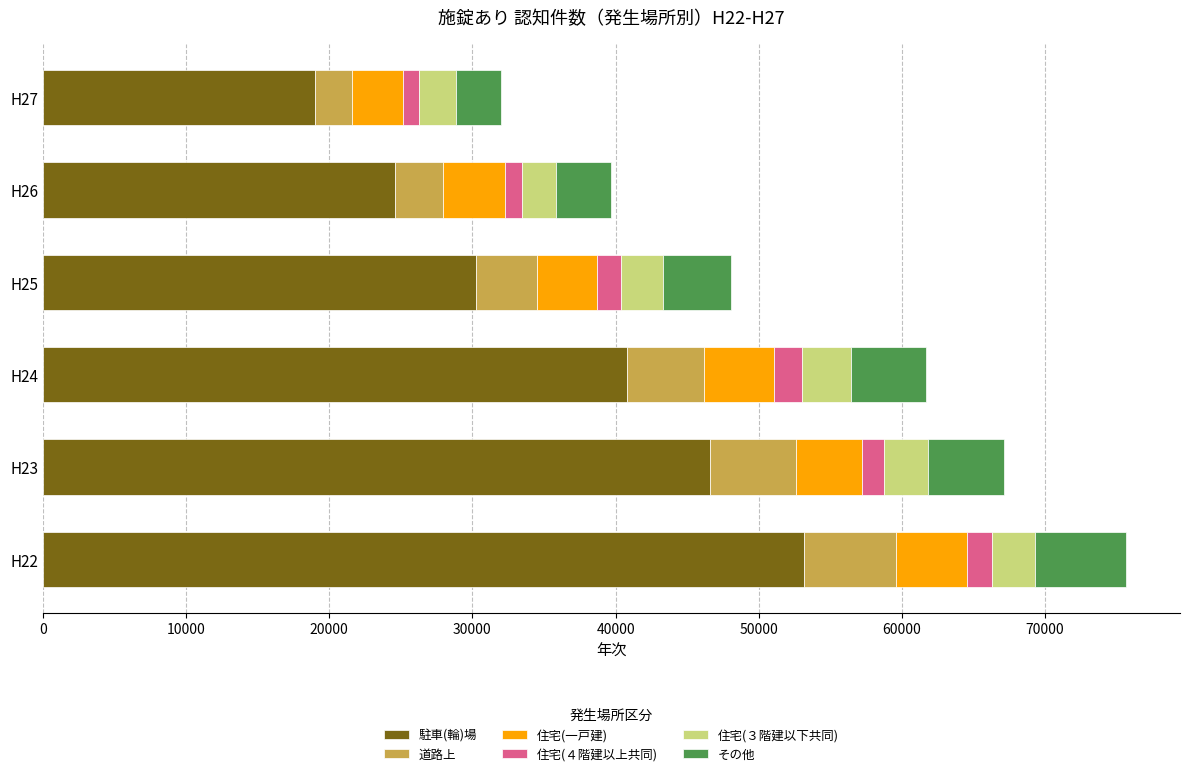

The value of 駐車(輪)場 at H23 is 71819. True or false?

False